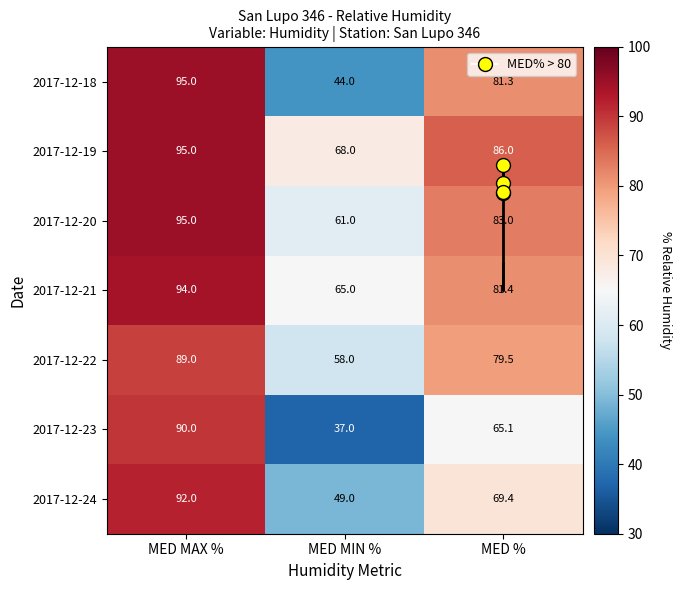

True or false: 2017-12-19 has a value of 152.6 at MED MAX %.

False